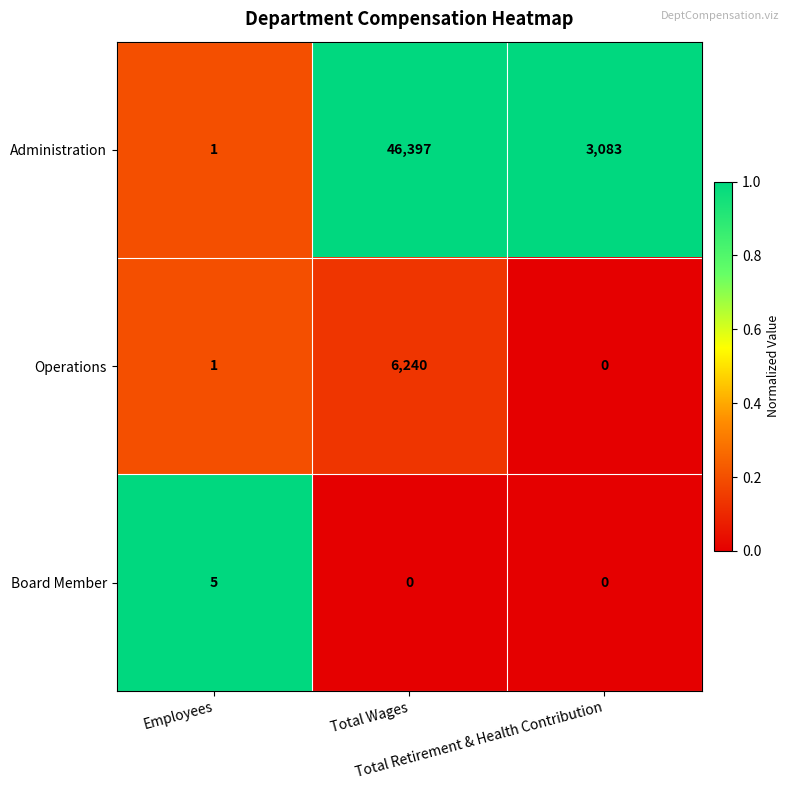

What is the maximum value shown in the chart?

46397